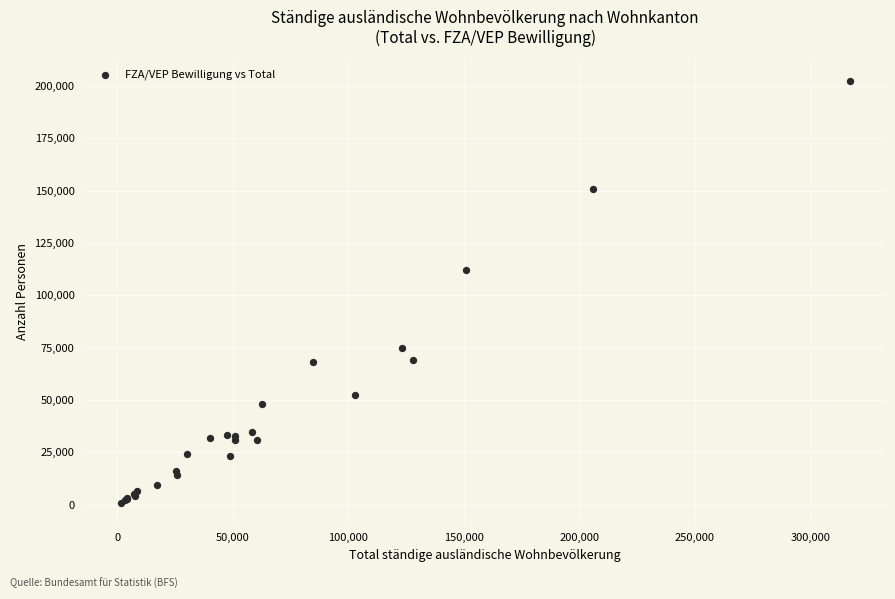

What Y value in the scatter plot is closest to 101724?

111817